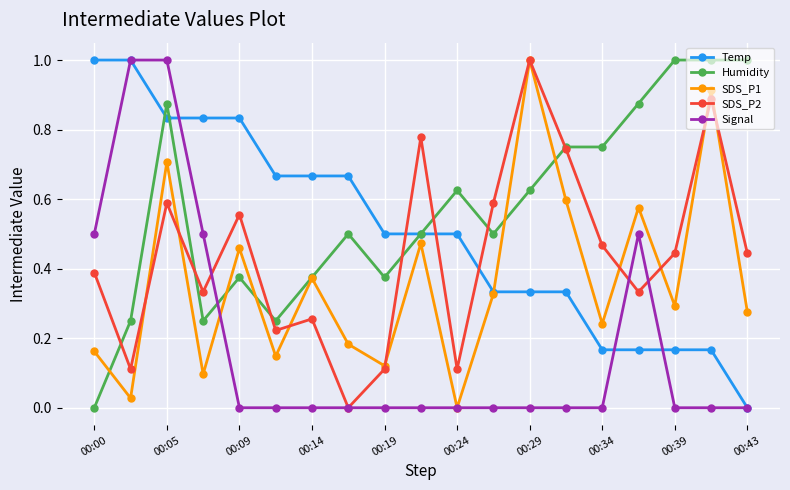

How many Signal values are between 0 and 1?

19